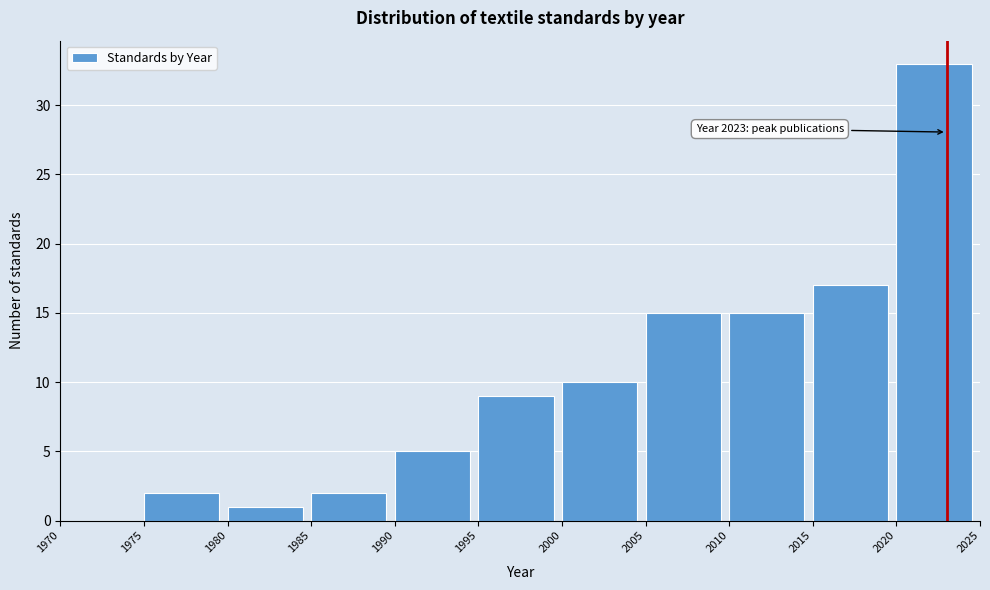

Which range on the x-axis has the tallest bar?

2020 to 2025